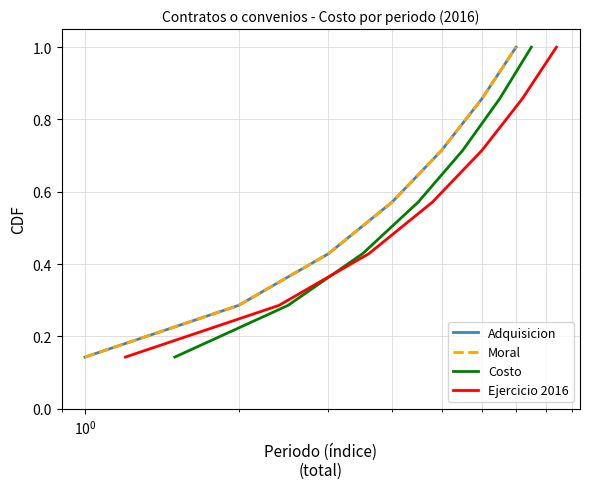

How many data points does each series have?

7